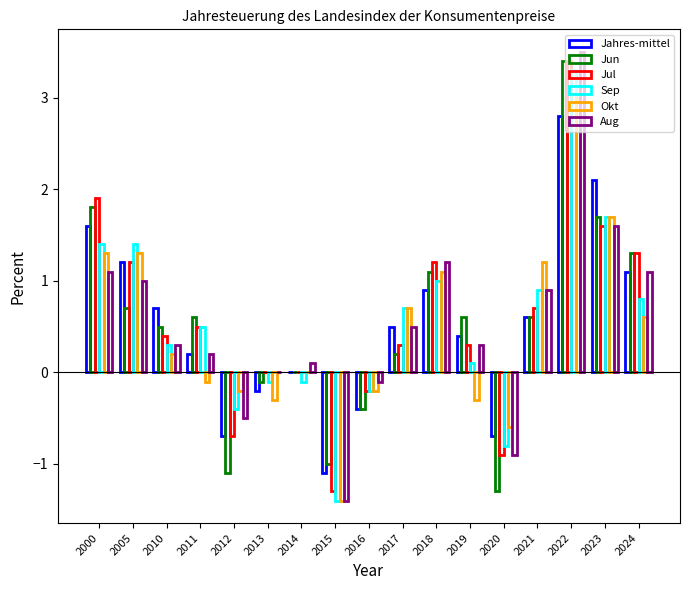

What is the difference between the highest and lowest values at 2024?

0.7